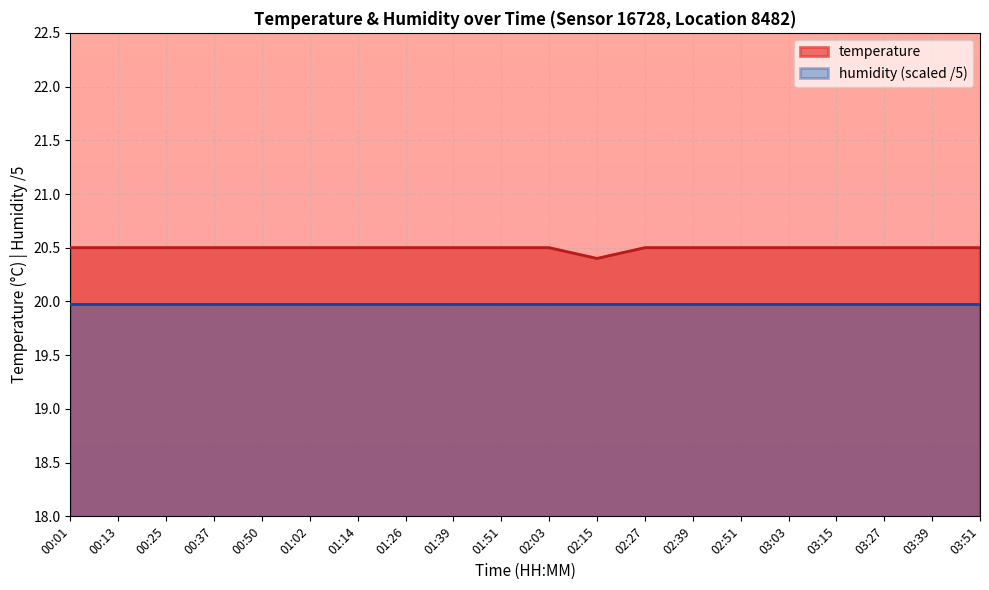

What position from the left is 03:39?

19